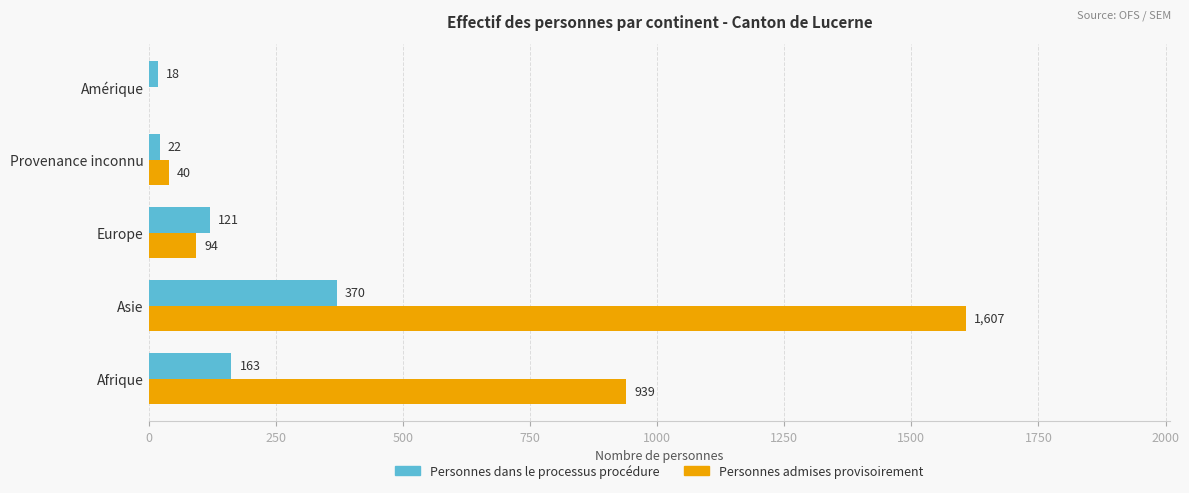

What is the sum of the Personnes dans le processus procédure values at Asie and Provenance inconnu?

392